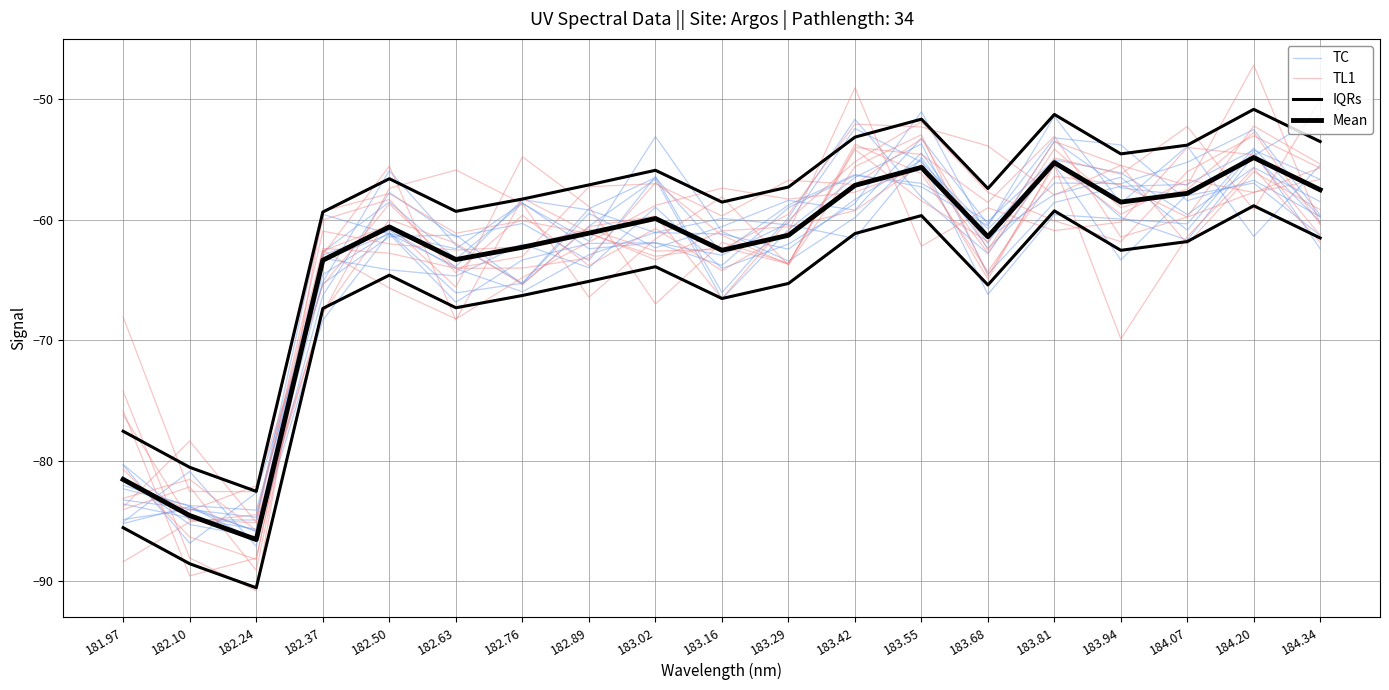

Is it true that IQRs equals -29.5 at 183.29?

False